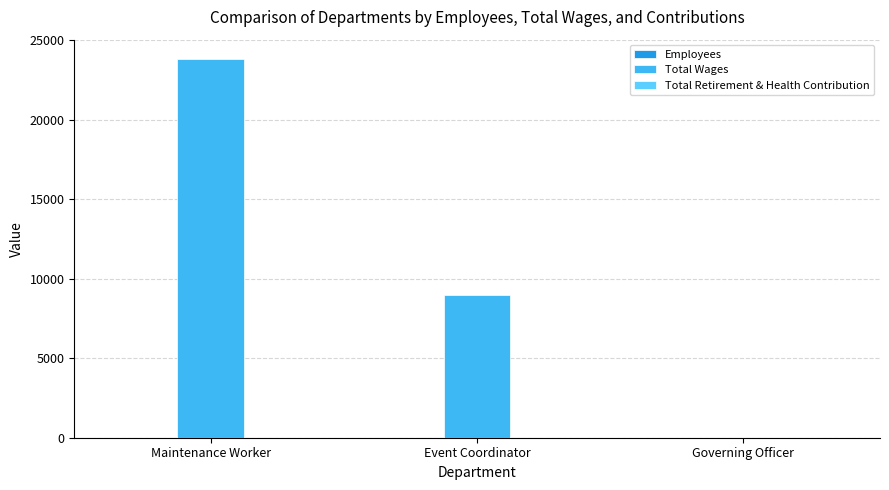

Are the bars grouped side by side (vs. stacked)?

Yes